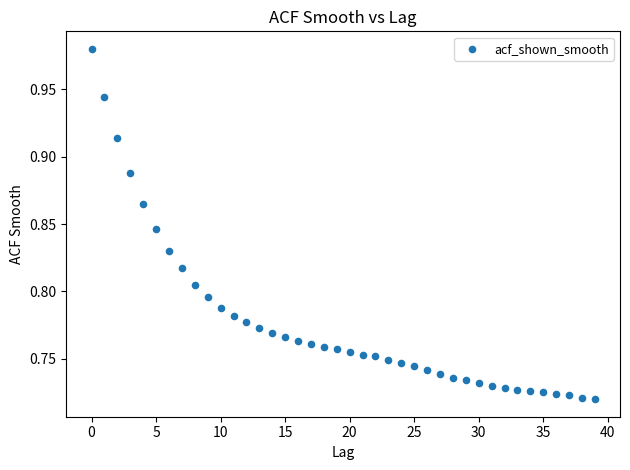

What is the range of Y values (max minus min)?

0.3